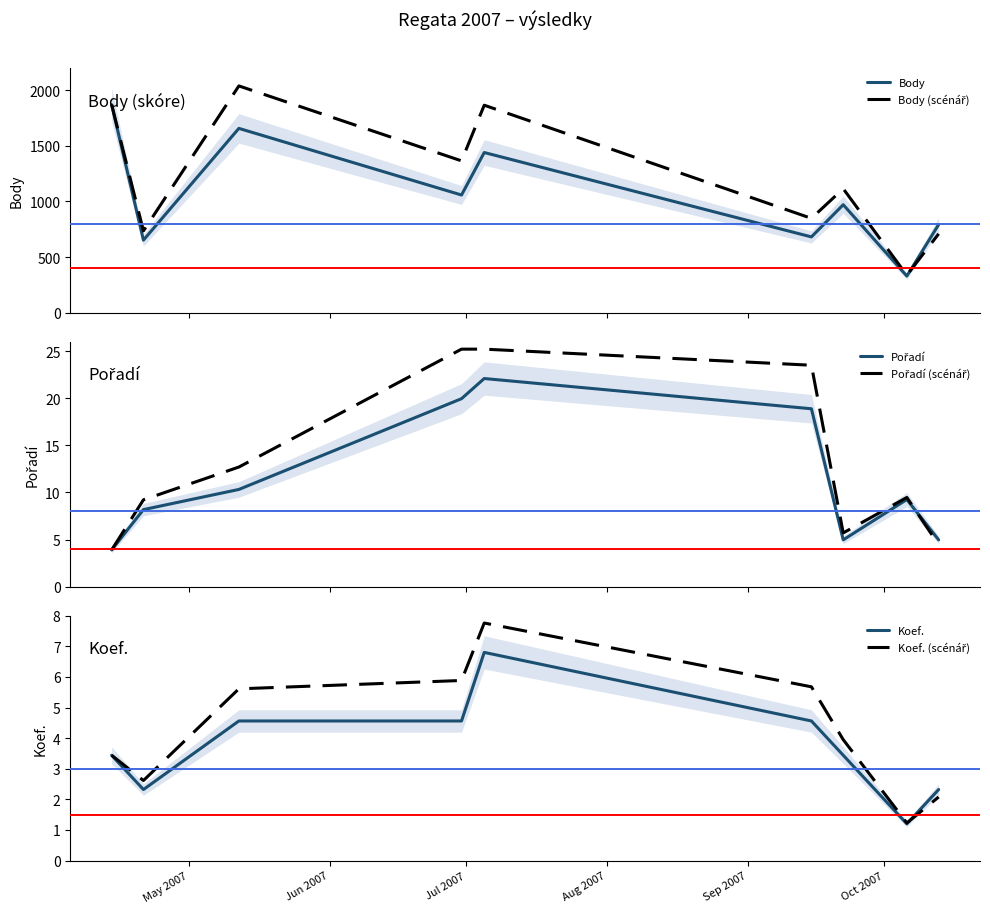

List the series in order of their peak value, lowest first.

Koef., Koef. (scénář), Pořadí, Pořadí (scénář), Body, Body (scénář)